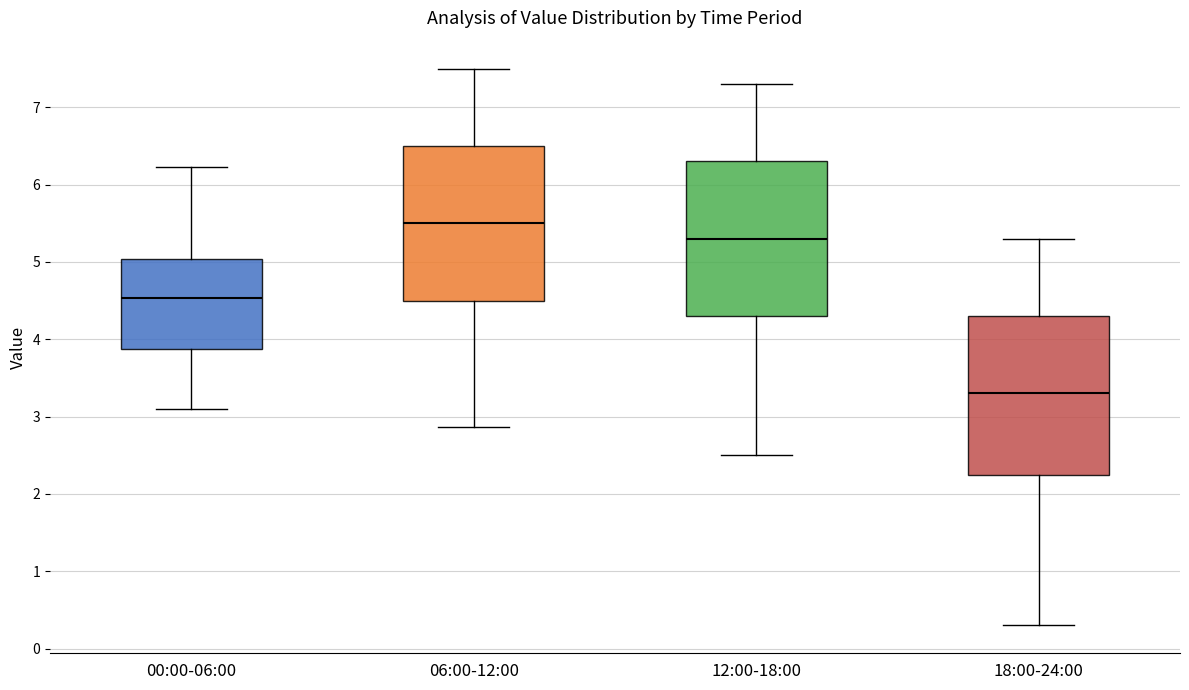

Reading left to right, transcribe this box plot: for each box, give where its median line is, the range the box spans, and where its two whiskers end, as read against the y-axis. The values are not printed on the chart, so give them approximately, as read against the axis.

00:00-06:00: median 4.5, box 3.9 to 5.0, whiskers 3.1 to 6.2
06:00-12:00: median 5.5, box 4.5 to 6.5, whiskers 2.9 to 7.5
12:00-18:00: median 5.3, box 4.3 to 6.3, whiskers 2.5 to 7.3
18:00-24:00: median 3.3, box 2.3 to 4.3, whiskers 0.3 to 5.3